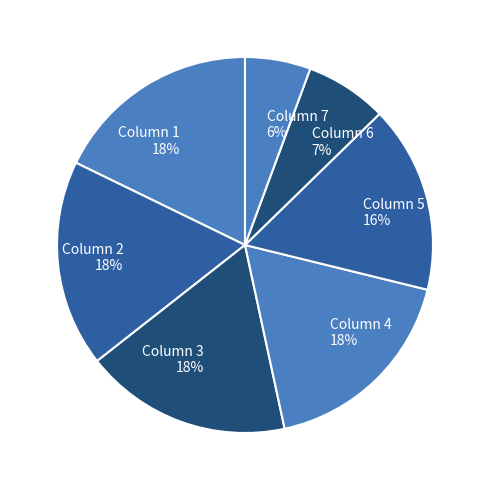

Combined, do Column 3 and Column 5 account for over 50%?

No